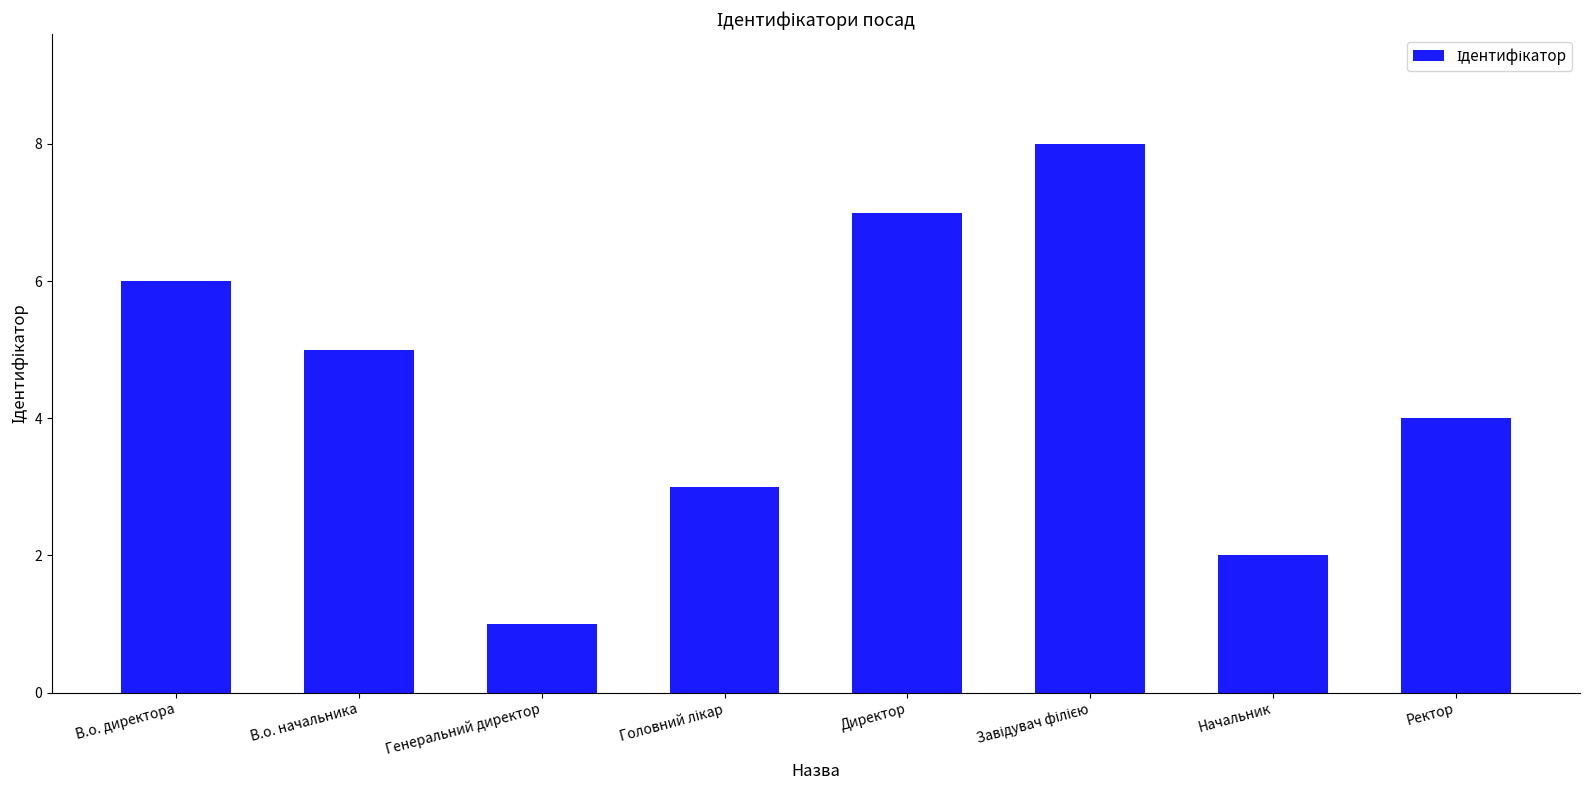

At which label does the data first exceed 5?

В.о. директора